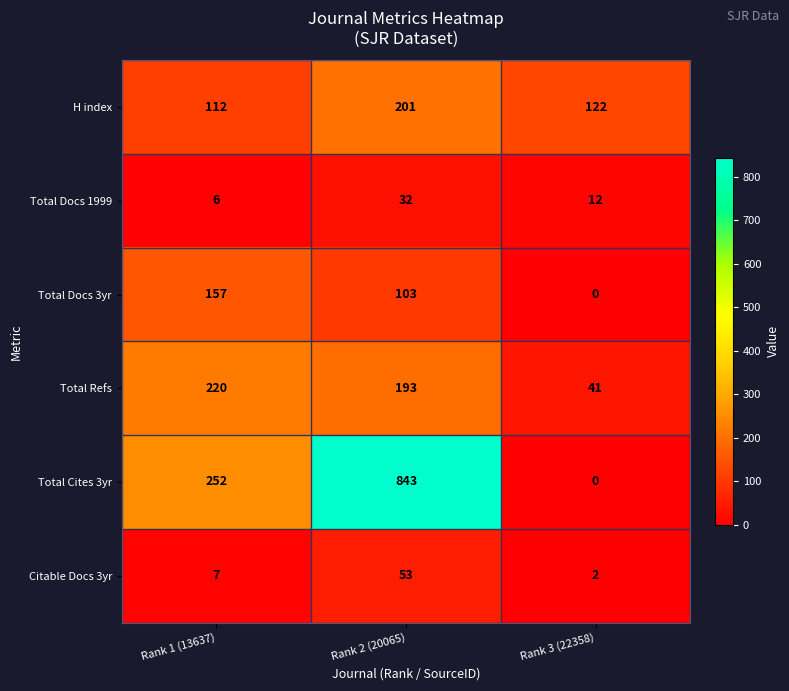

How many distinct data groups are displayed?

6